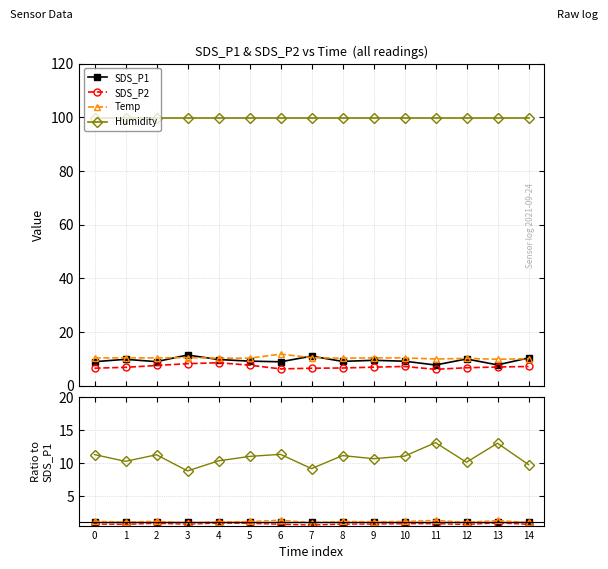

Does the chart have visible grid lines?

Yes